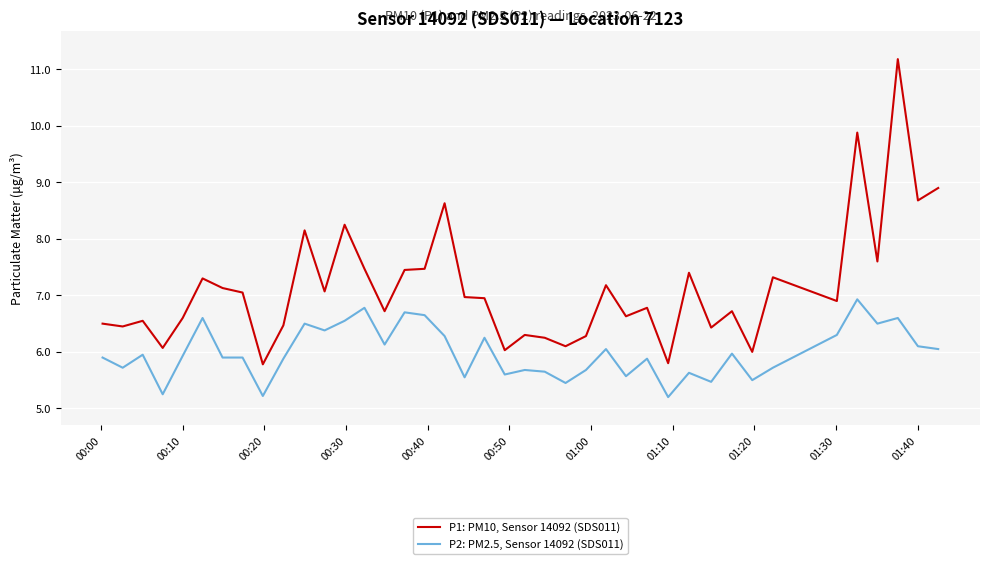

True or false: P1: PM10, Sensor 14092 (SDS011) and P2: PM2.5, Sensor 14092 (SDS011) cross at least once.

False